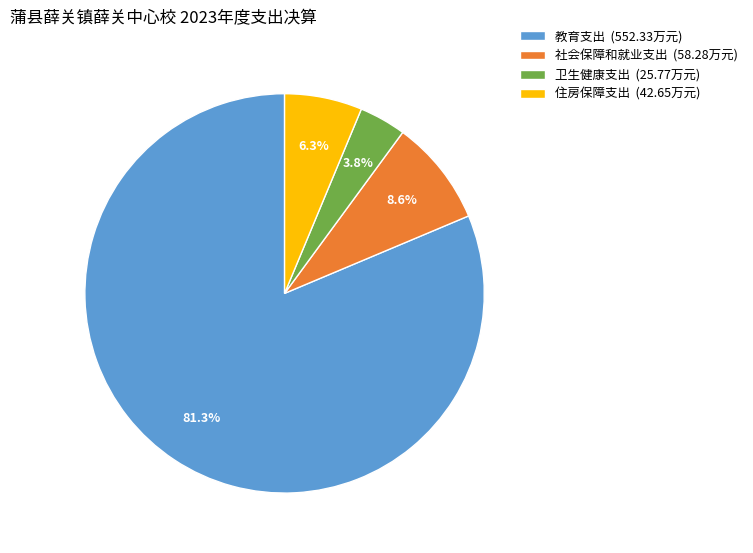

Which slice represents more than half of the pie?

教育支出